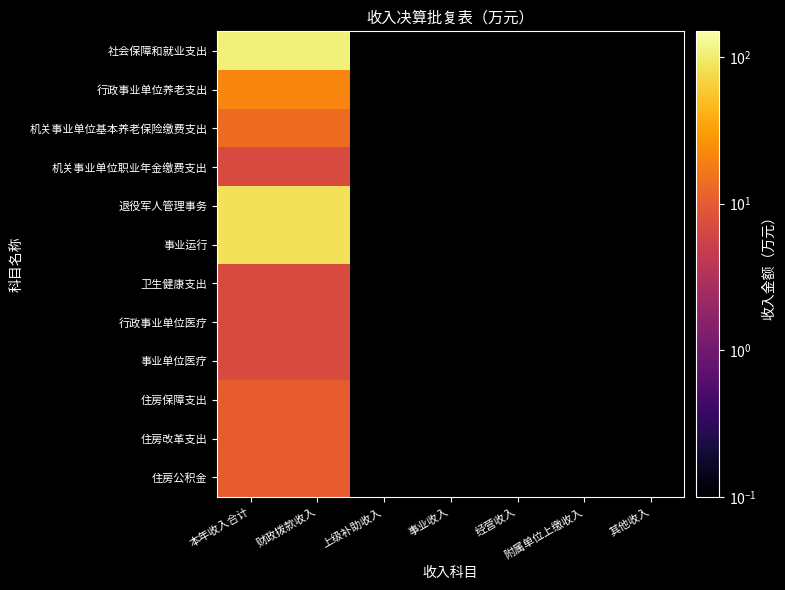

True or false: 机关事业单位职业年金缴费支出 has a value of 7.0 at 财政拨款收入.

True